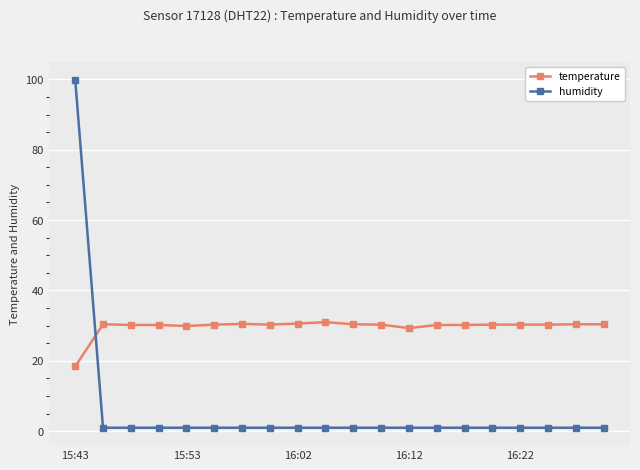

Which series has the largest total across all categories?

temperature